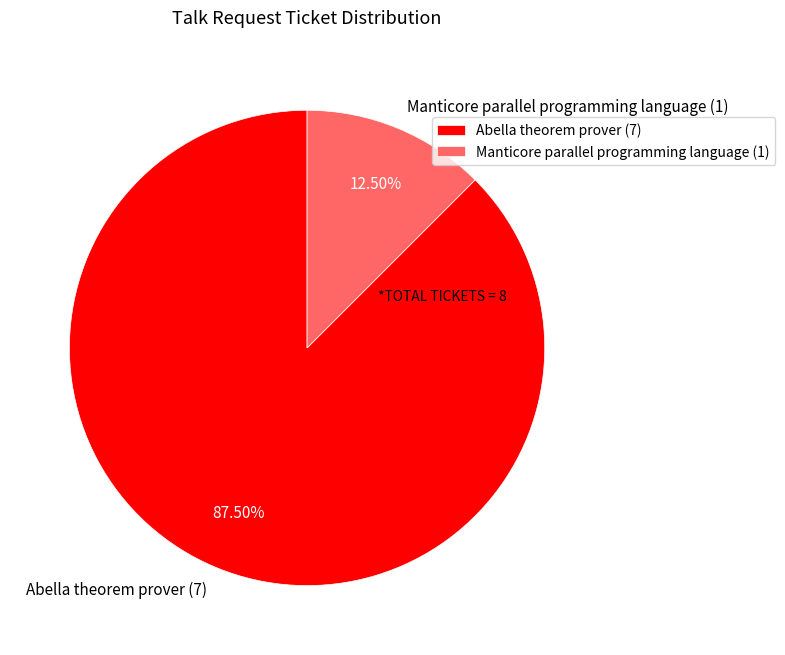

How many slices are in this pie chart?

2